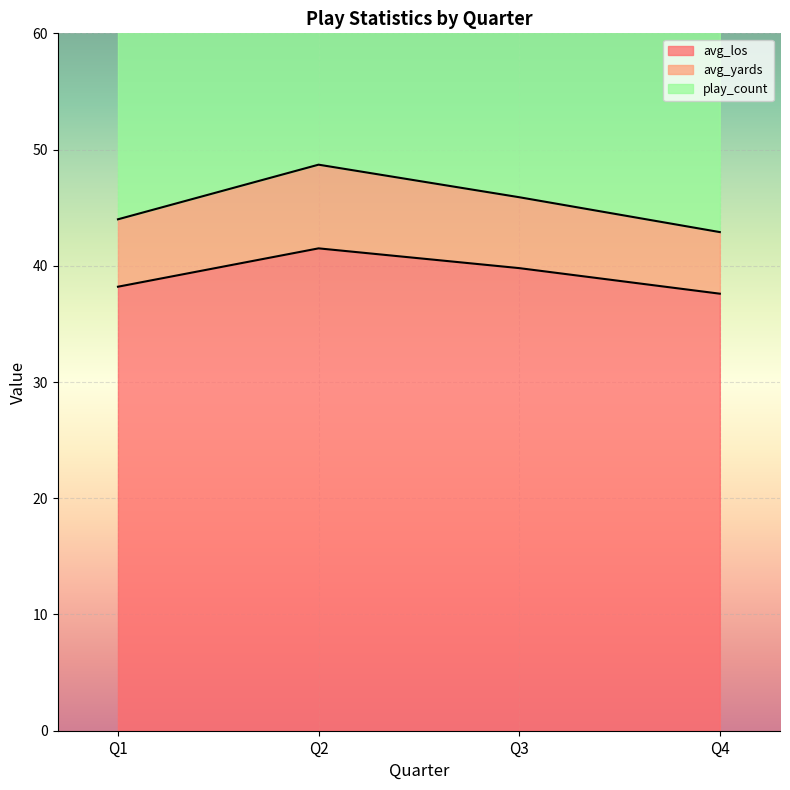

How many categories are shown in the chart?

4